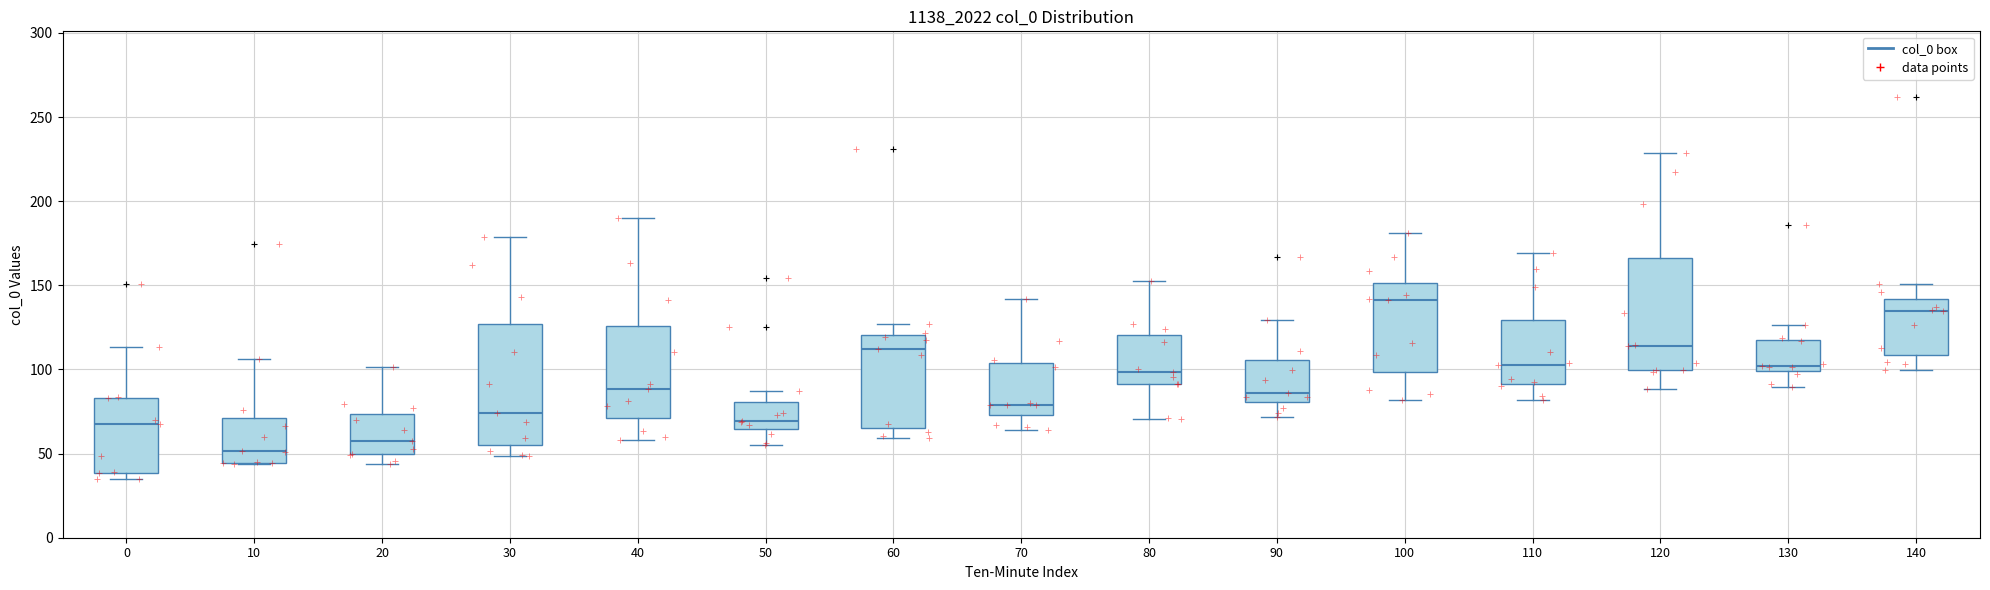

Where does the upper whisker of the box at x = 80 end on the y-axis? The values are not printed on the chart, so give them approximately, as read against the axis.

155